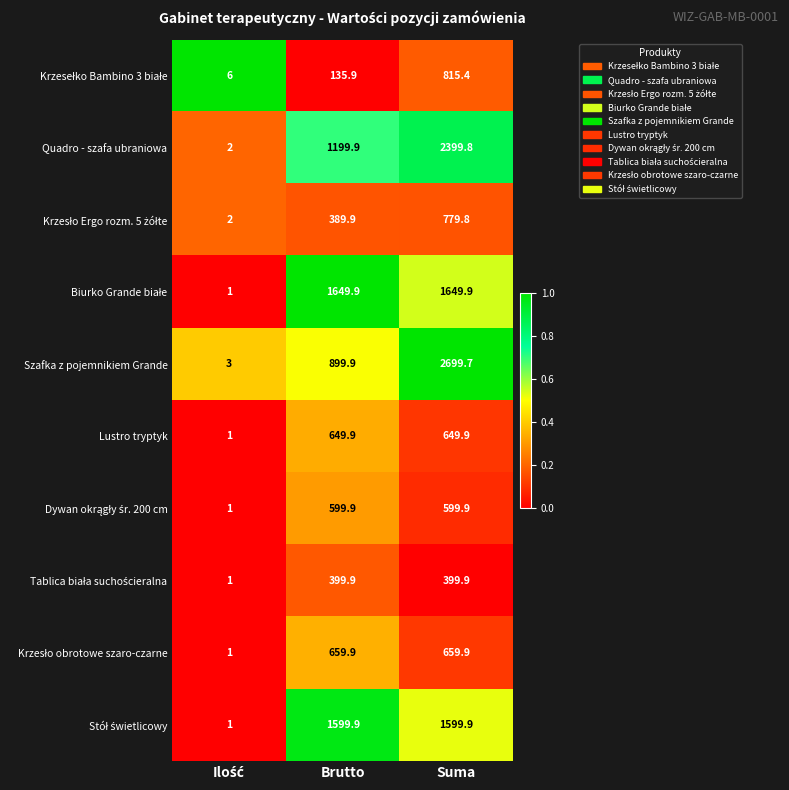

What is the maximum value shown in the chart?

2699.7